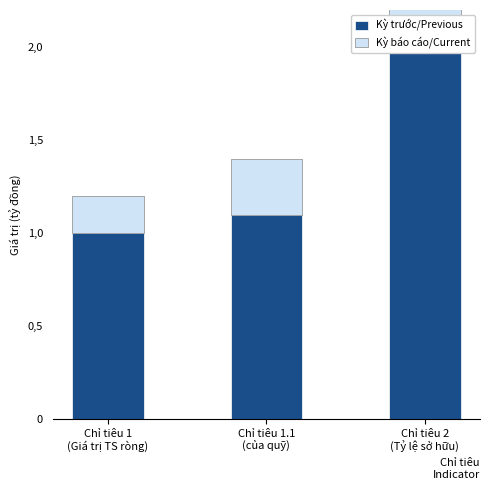

Read the Kỳ báo cáo/Current value at Chỉ tiêu 1.1
(của quỹ).

0.3